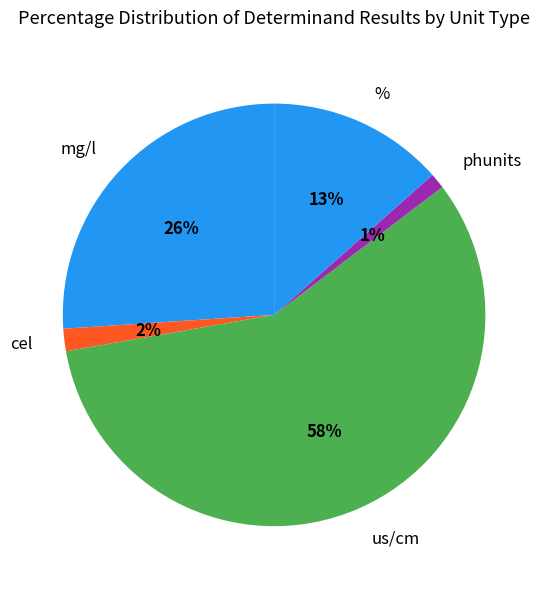

Which has a higher value, cel or mg/l?

mg/l